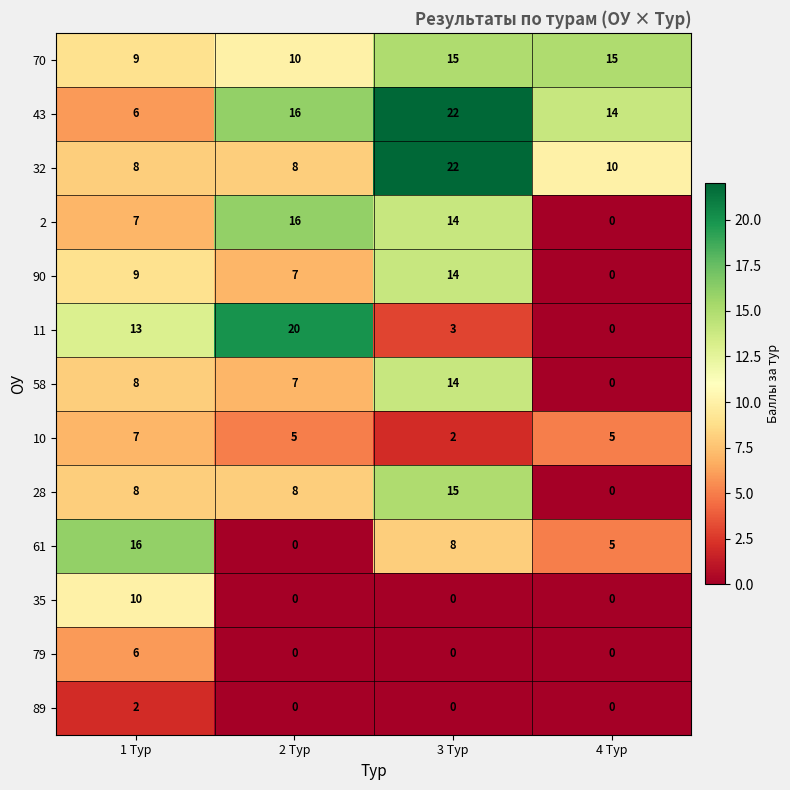

The 61 series shows 16 at 1 Тур. True or false?

True